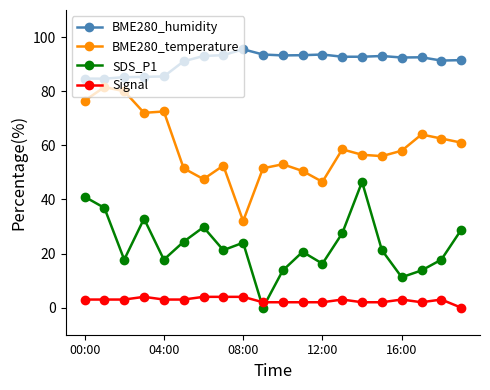

What is the value of the SDS_P1 point at the 5th from the left?

17.8